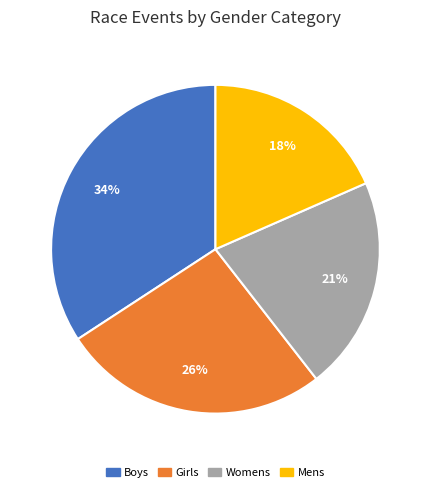

Count the number of slices in the pie.

4